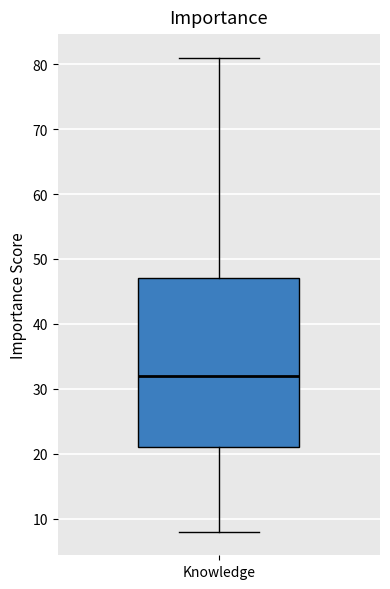

Where is the lower edge of the box for Knowledge on the y-axis? The values are not printed on the chart, so give them approximately, as read against the axis.

21